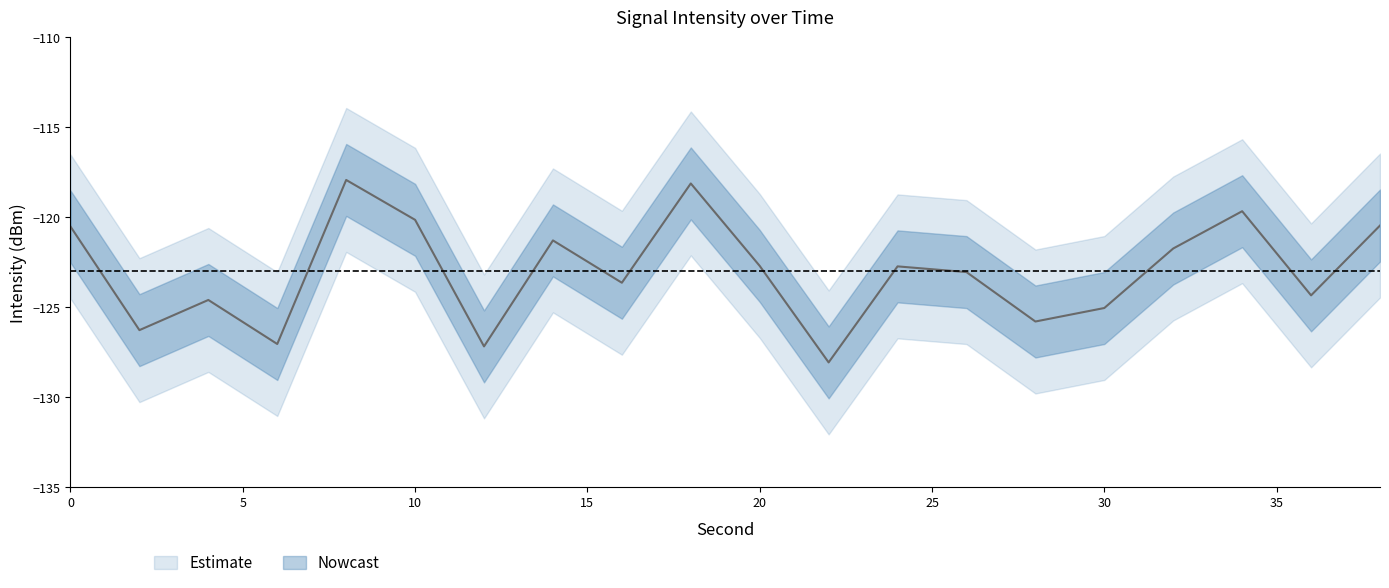

The value of mean_intensity at 14 is -121.3. True or false?

True